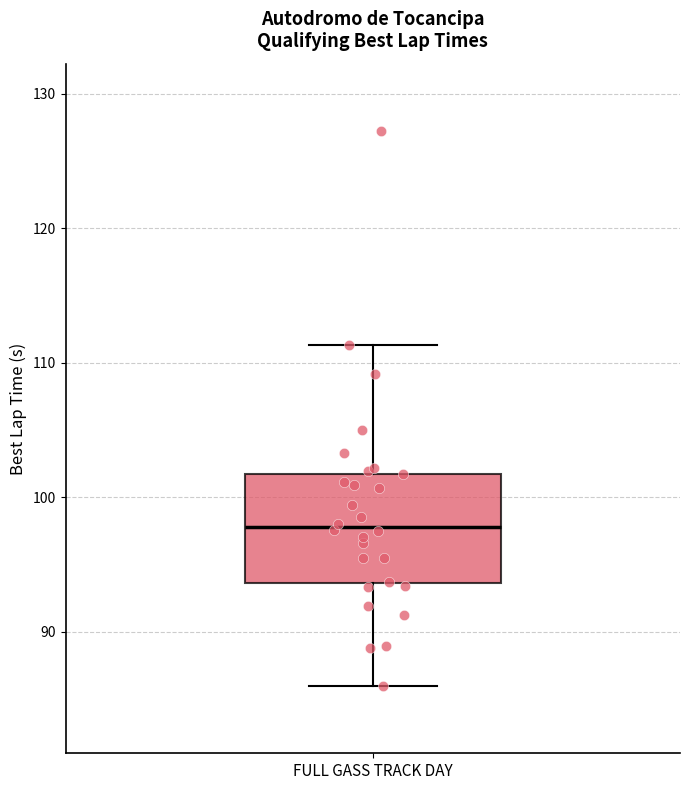

Read this box plot against the y-axis: the position of the median line, the range covered by the box, and the ends of both whiskers. The values are not printed on the chart, so give them approximately, as read against the axis.

median 98, box 94 to 102, whiskers 86 to 111